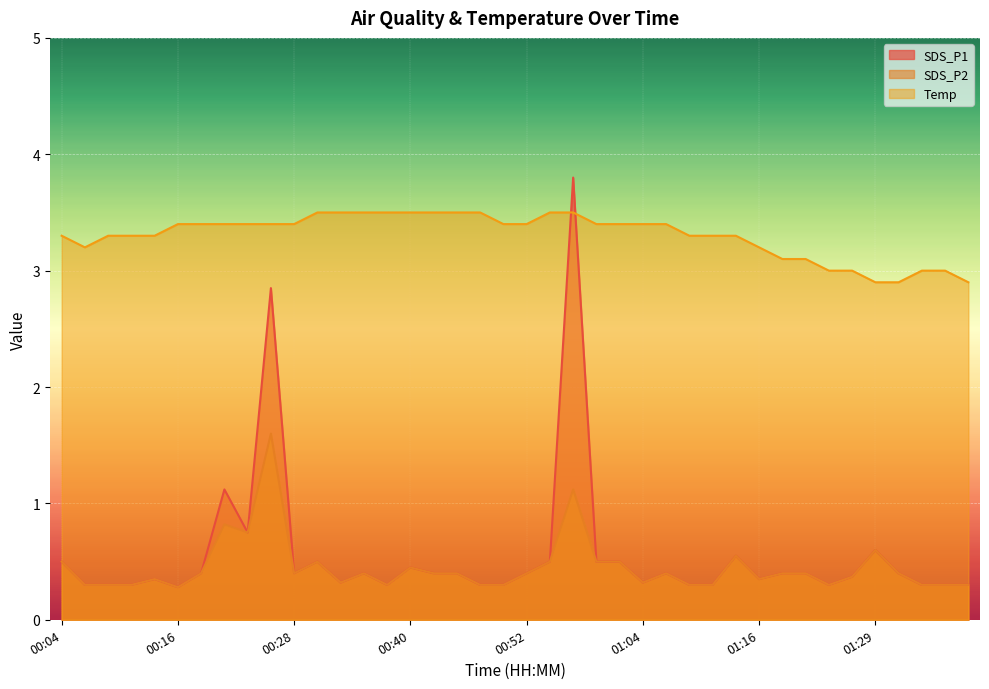

Reading left to right, what are all the values shown in this chart?

SDS_P1: 00:04=0.5	00:06=0.3	00:09=0.3	00:11=0.3	00:13=0.3	00:16=0.3	00:18=0.4	00:21=1.1	00:23=0.8	00:26=2.9	00:28=0.4	00:30=0.5	00:33=0.3	00:35=0.4	00:38=0.3	00:40=0.5	00:43=0.4	00:45=0.4	00:47=0.3	00:50=0.3	00:52=0.4	00:55=0.5	00:57=3.8	01:00=0.5	01:02=0.5	01:04=0.3	01:07=0.4	01:09=0.3	01:12=0.3	01:14=0.6	01:16=0.3	01:19=0.4	01:21=0.4	01:24=0.3	01:26=0.4	01:29=0.6	01:31=0.4	01:33=0.3	01:36=0.3	01:38=0.3
SDS_P2: 00:04=0.5	00:06=0.3	00:09=0.3	00:11=0.3	00:13=0.3	00:16=0.3	00:18=0.4	00:21=0.8	00:23=0.8	00:26=1.6	00:28=0.4	00:30=0.5	00:33=0.3	00:35=0.4	00:38=0.3	00:40=0.5	00:43=0.4	00:45=0.4	00:47=0.3	00:50=0.3	00:52=0.4	00:55=0.5	00:57=1.1	01:00=0.5	01:02=0.5	01:04=0.3	01:07=0.4	01:09=0.3	01:12=0.3	01:14=0.6	01:16=0.3	01:19=0.4	01:21=0.4	01:24=0.3	01:26=0.4	01:29=0.6	01:31=0.4	01:33=0.3	01:36=0.3	01:38=0.3
Temp: 00:04=3.3	00:06=3.2	00:09=3.3	00:11=3.3	00:13=3.3	00:16=3.4	00:18=3.4	00:21=3.4	00:23=3.4	00:26=3.4	00:28=3.4	00:30=3.5	00:33=3.5	00:35=3.5	00:38=3.5	00:40=3.5	00:43=3.5	00:45=3.5	00:47=3.5	00:50=3.4	00:52=3.4	00:55=3.5	00:57=3.5	01:00=3.4	01:02=3.4	01:04=3.4	01:07=3.4	01:09=3.3	01:12=3.3	01:14=3.3	01:16=3.2	01:19=3.1	01:21=3.1	01:24=3.0	01:26=3.0	01:29=2.9	01:31=2.9	01:33=3.0	01:36=3.0	01:38=2.9